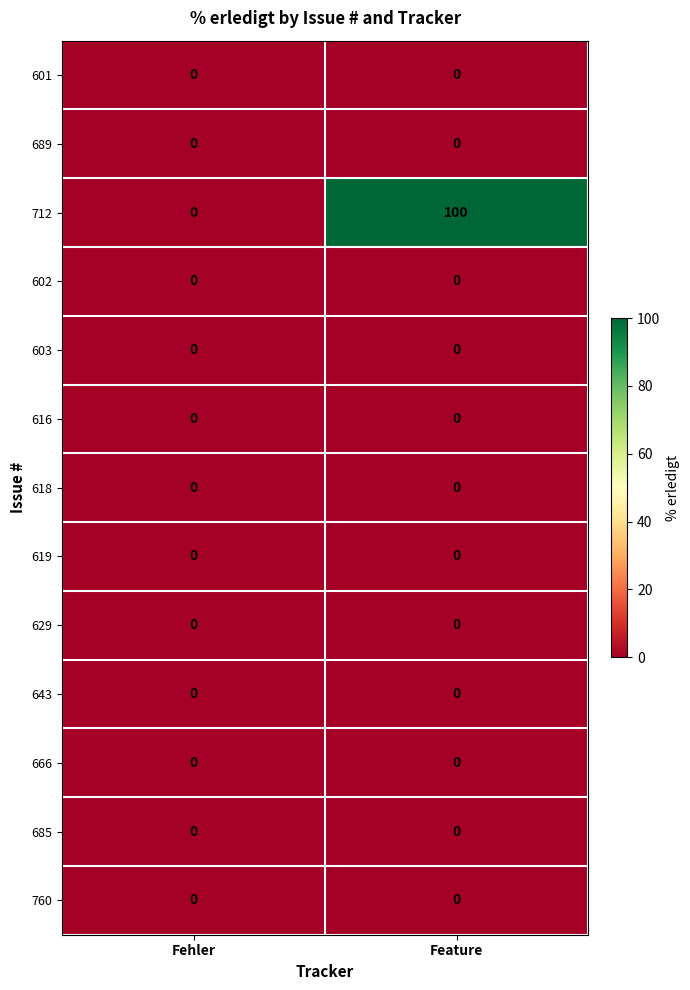

The value of 619 at Fehler is 0. True or false?

True